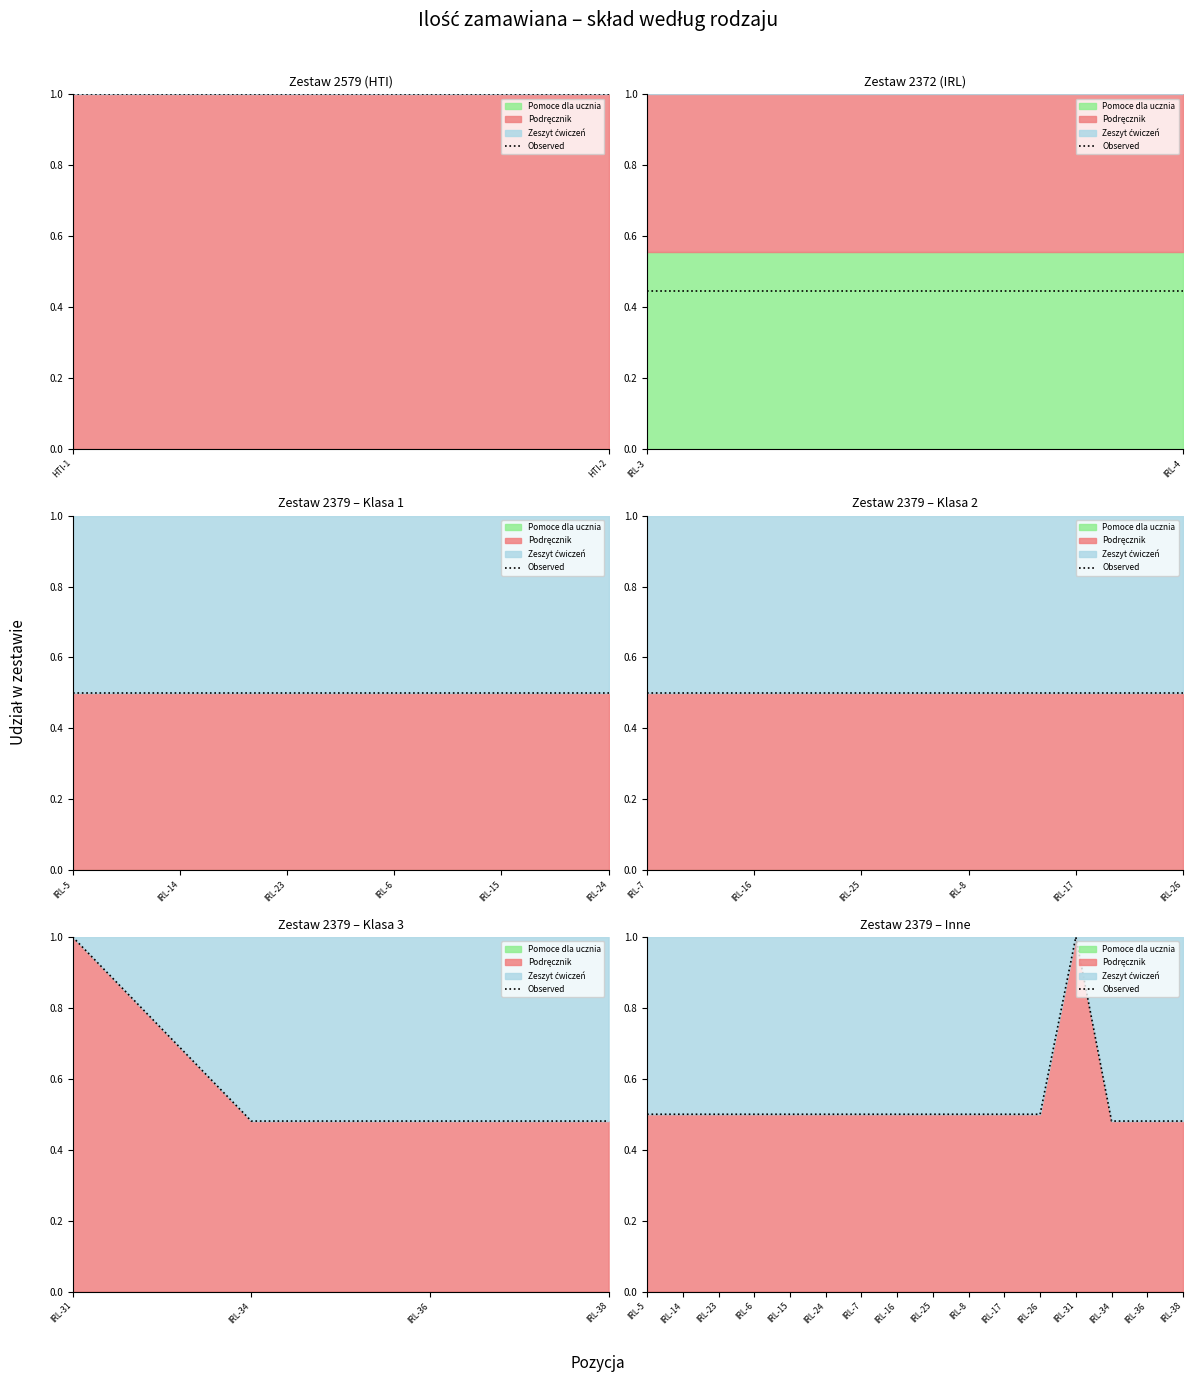

Between IRL-24 and IRL-23, which is larger?

IRL-24